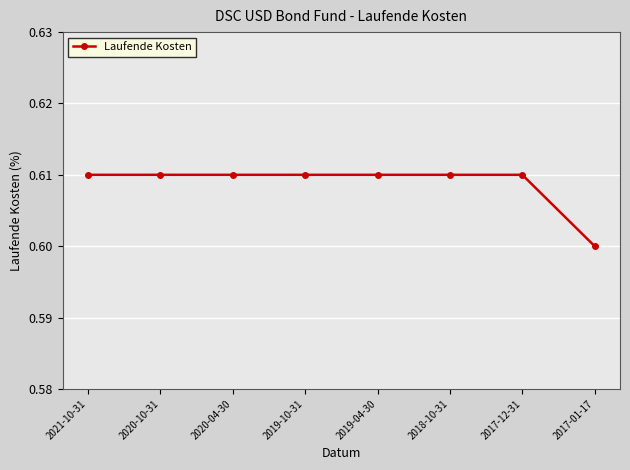

What is the sum of the values at 2019-10-31 and 2020-04-30?

1.2